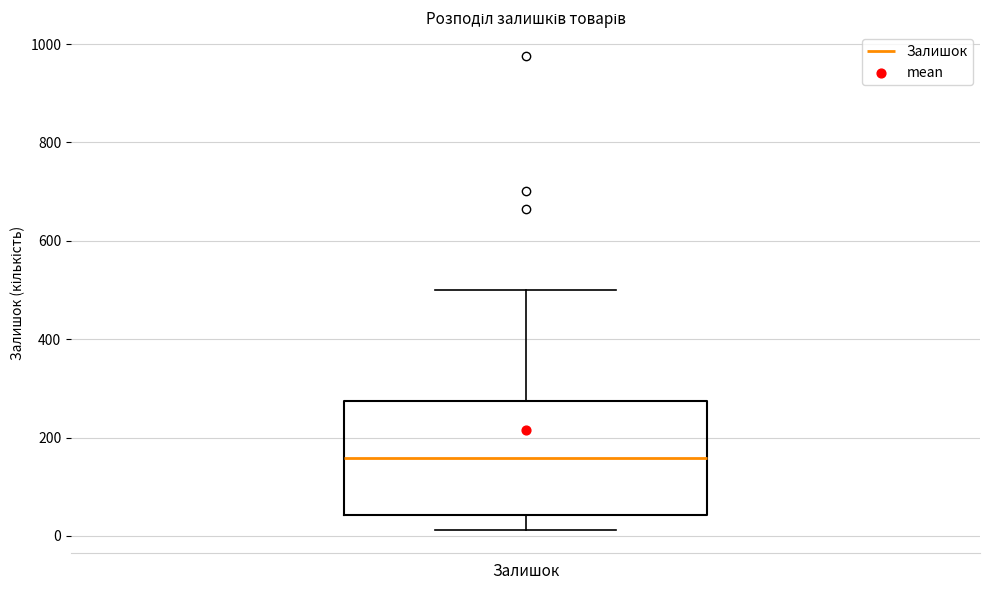

Transcribe this box plot: give where the median line is, the range the box spans, and where the two whiskers end, as read against the y-axis. The values are not printed on the chart, so give them approximately, as read against the axis.

median 160, box 40 to 280, whiskers 20 to 500